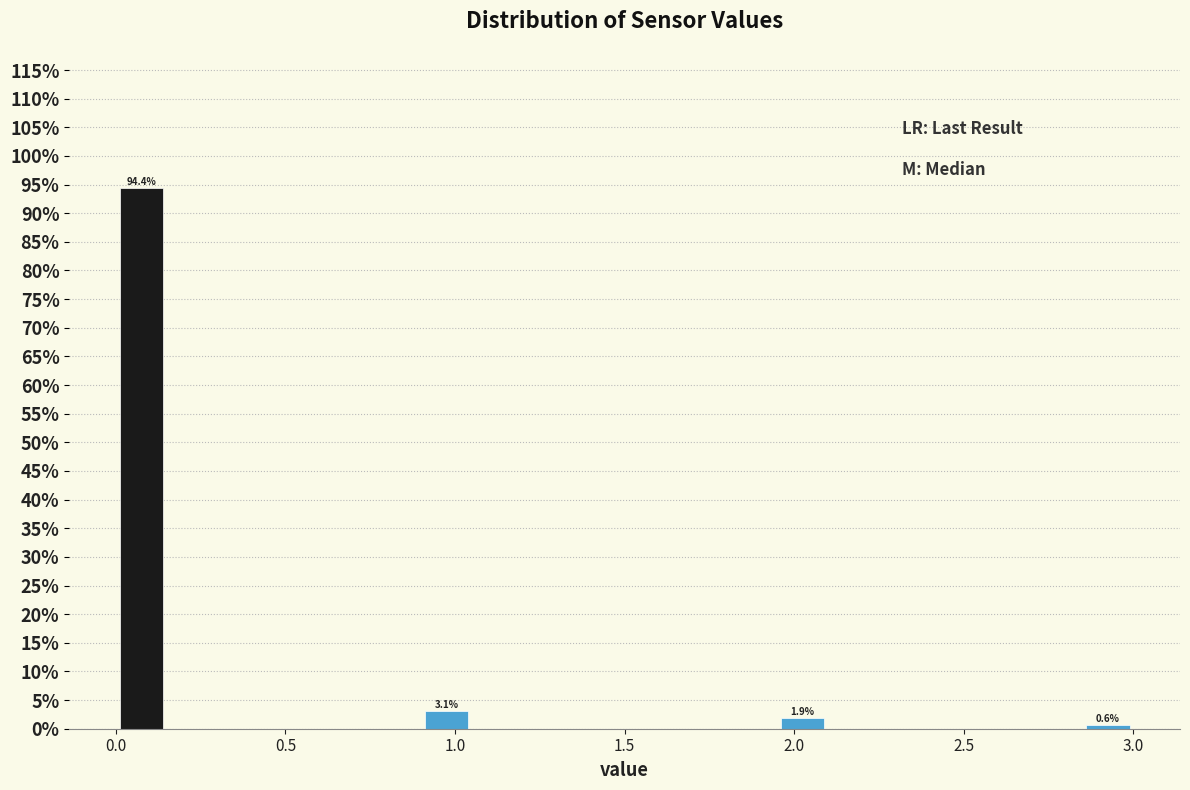

Read against the x-axis, roughly where is the centre of the tallest bar?

0.10